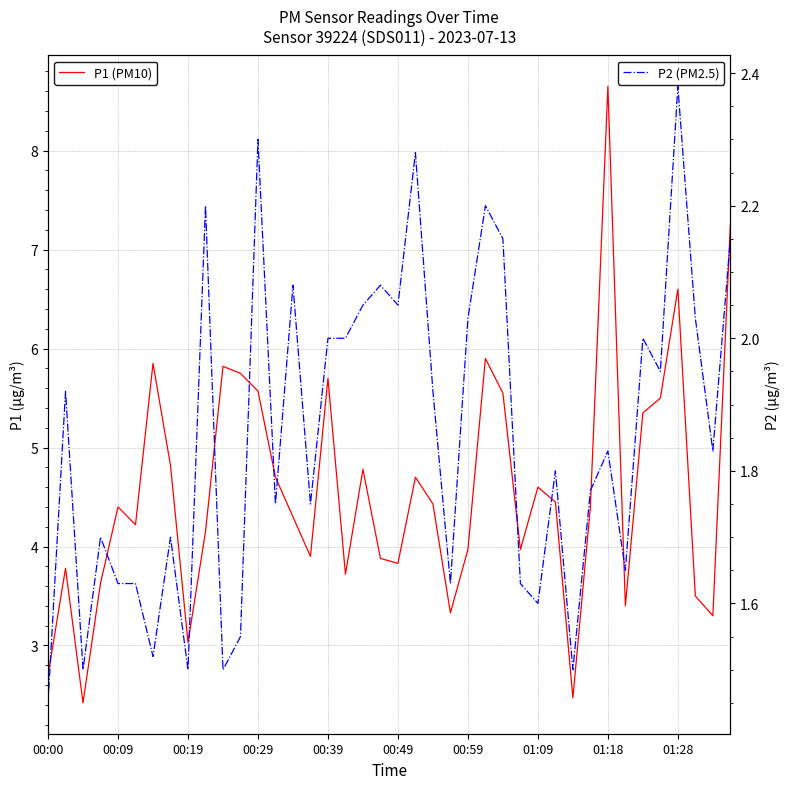

Where is P2 (PM2.5) nearest to the value 1?

00:00